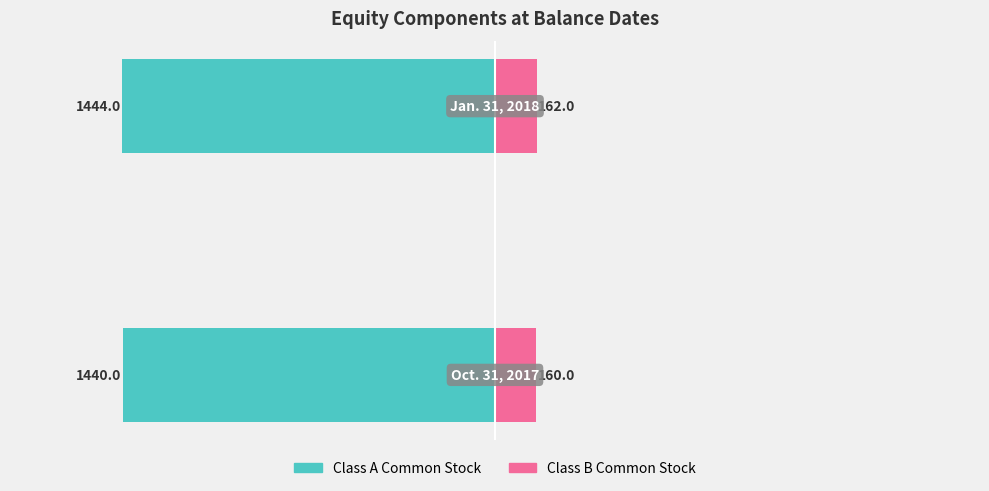

What is the minimum value shown in the chart?

-1444